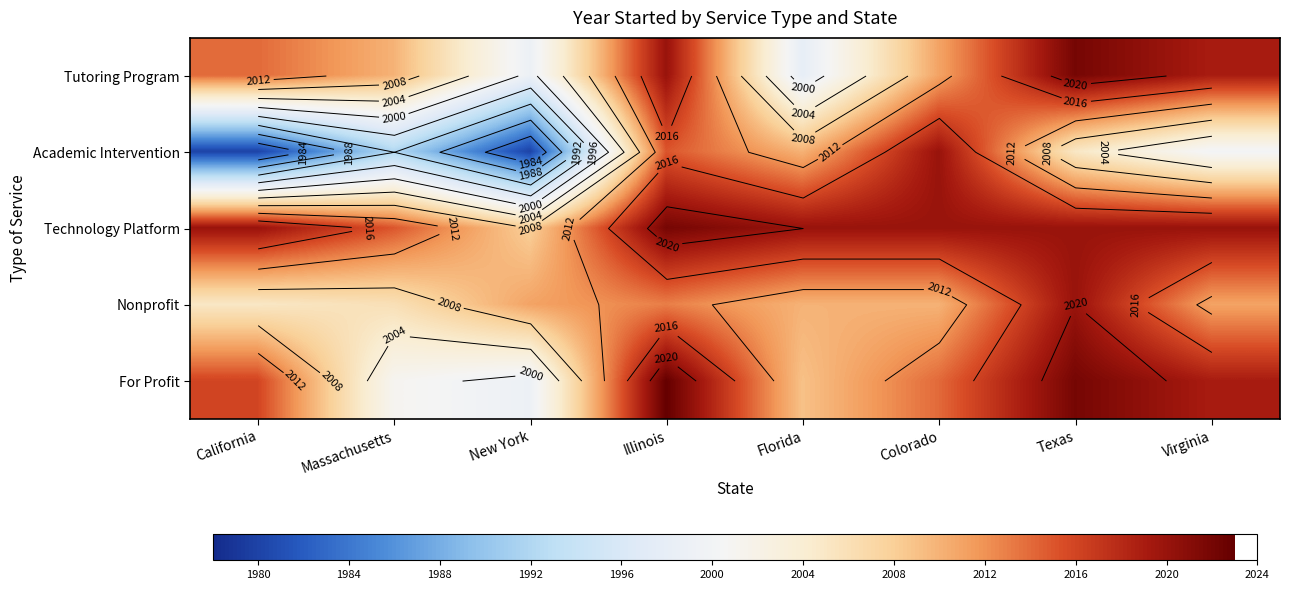

What is the spread (max minus min) of values at Virginia?

20